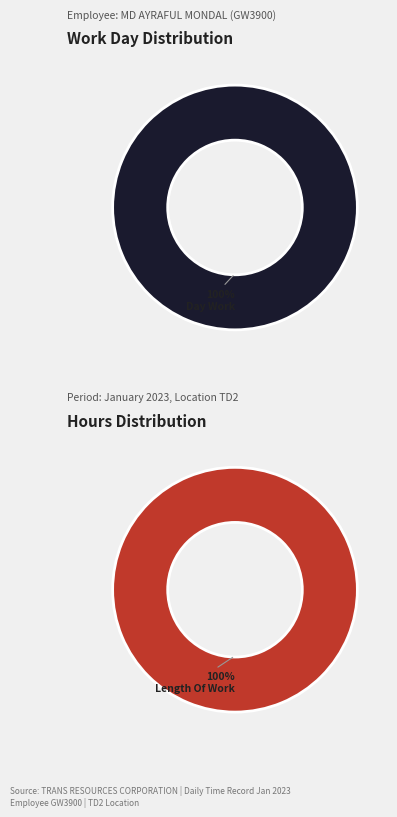

Does Day Work account for over 50% of the chart?

Yes